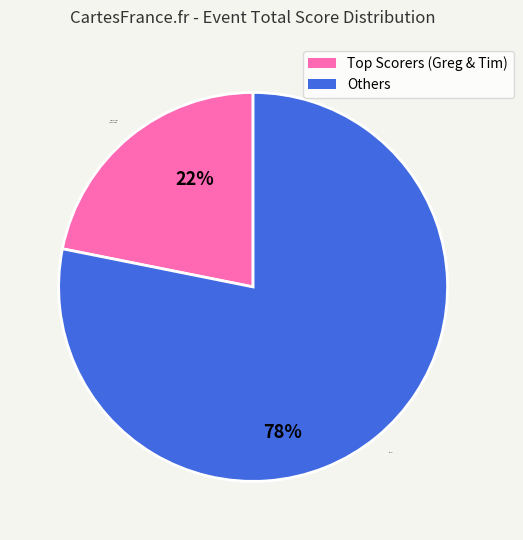

To the nearest percent, what portion does Others represent?

78%